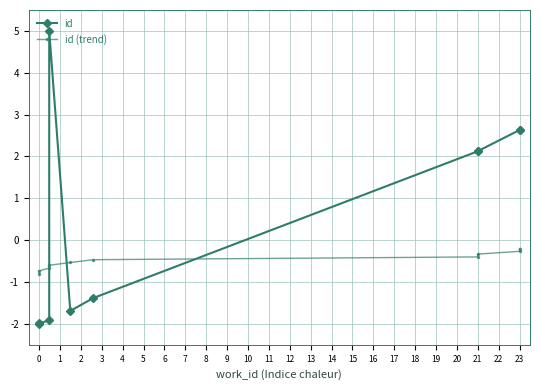

Is it true that id equals -2.7 at 0?

False